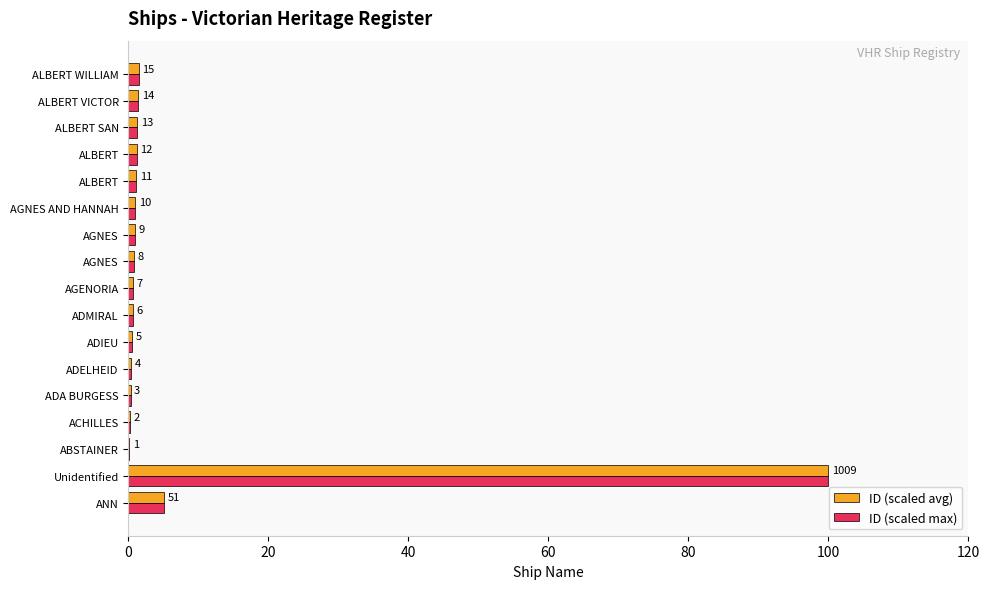

At how many categories does at least one series exceed 21?

1